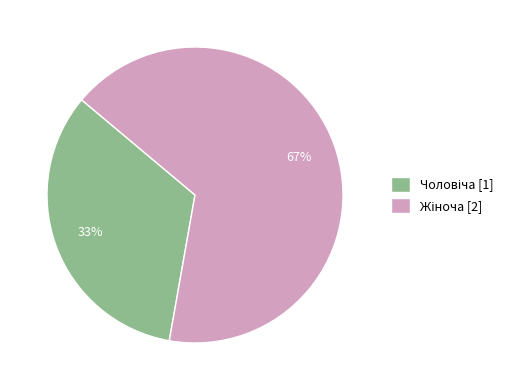

To the nearest percent, what is the average slice percentage?

50%